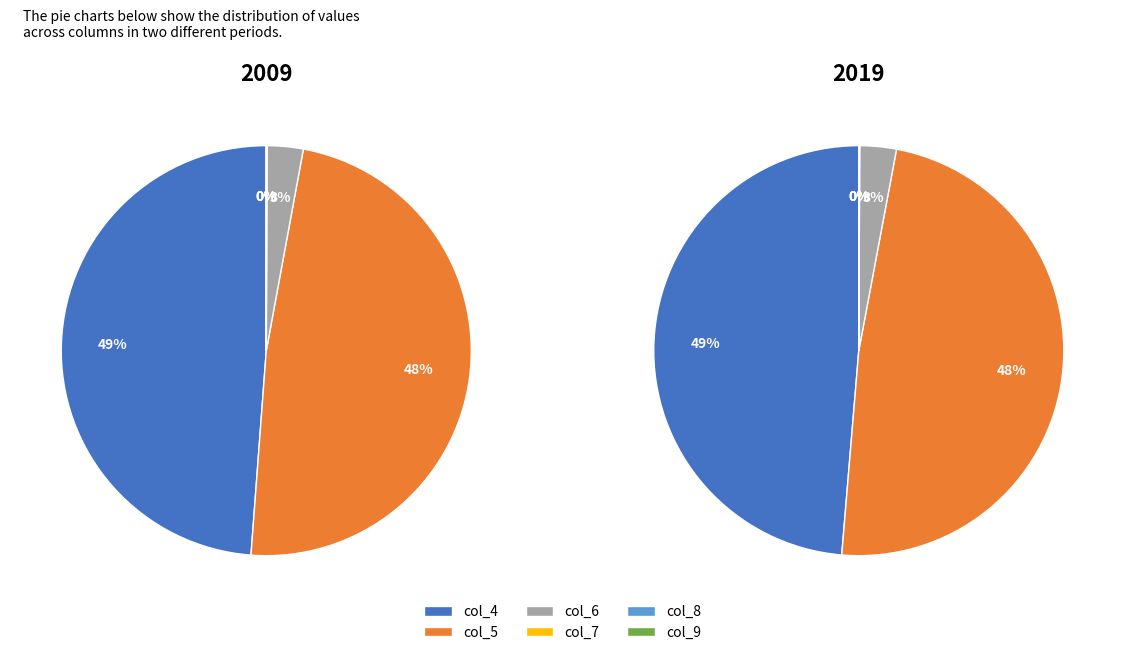

The 7 slice represents 18% of the pie. True or false?

False